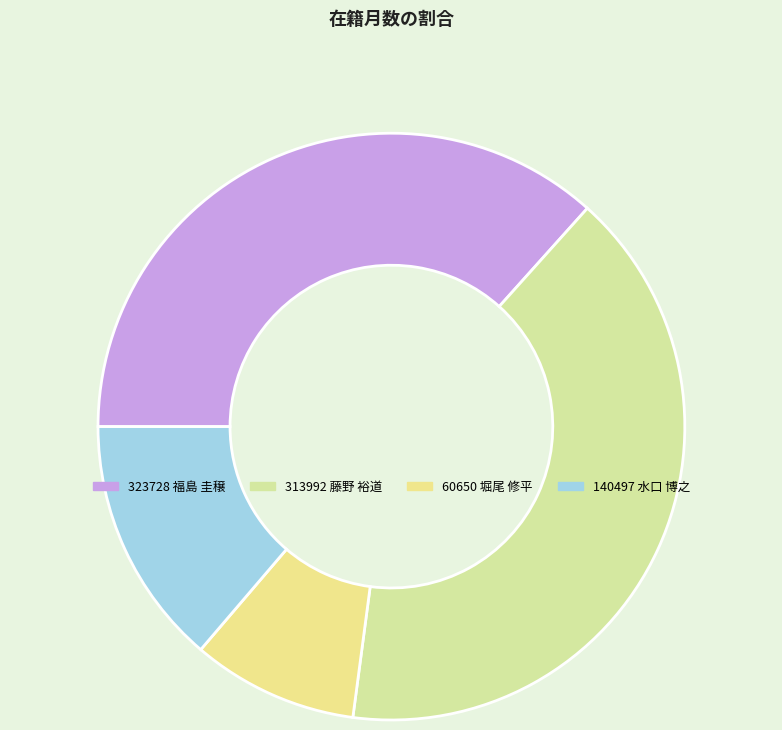

Between 313992 藤野 裕道 and 140497 水口 博之, which is larger?

313992 藤野 裕道